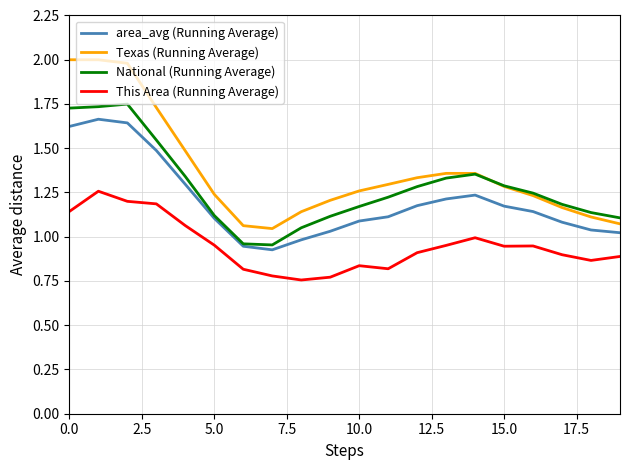

Rank the series by their average value, from lowest to highest.

This Area (Running Average), area_avg (Running Average), National (Running Average), Texas (Running Average)